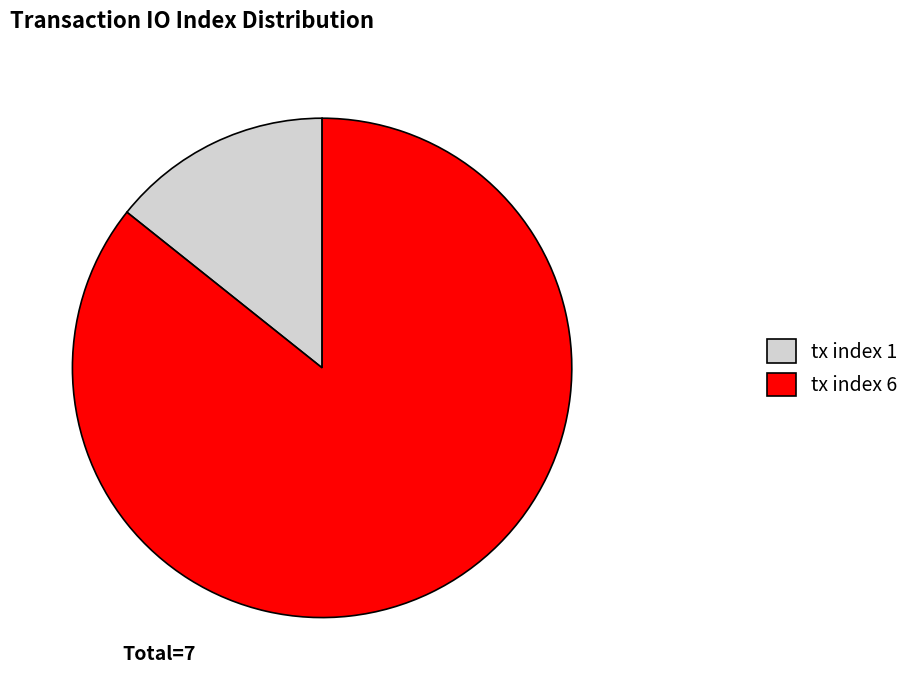

Do tx index 1 and tx index 6 together represent more than half of the pie?

Yes